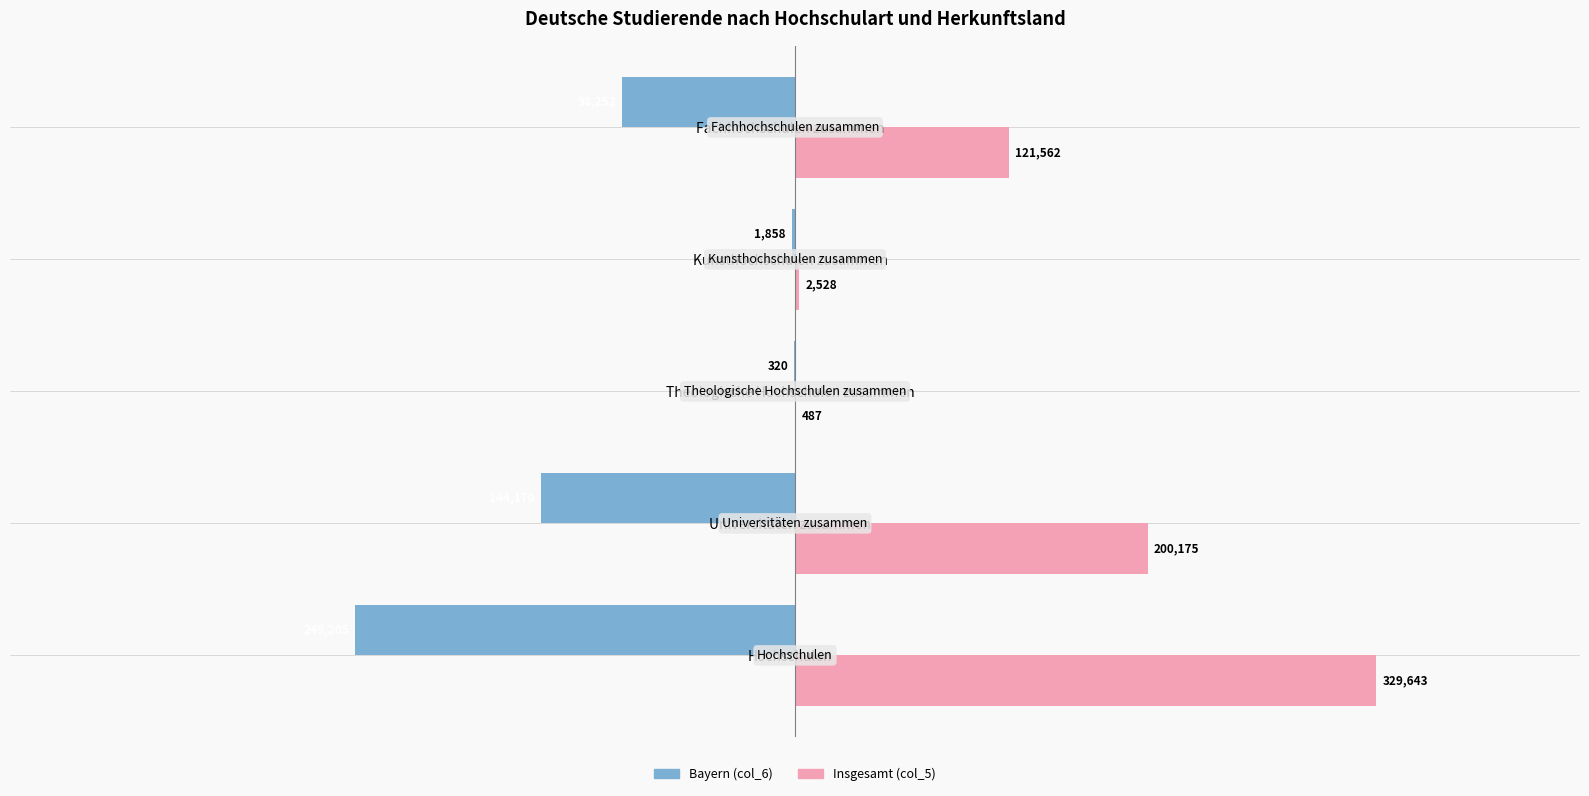

Between Kunsthochschulen zusammen and Fachhochschulen zusammen, which series saw the biggest shift?

Insgesamt (col_5)